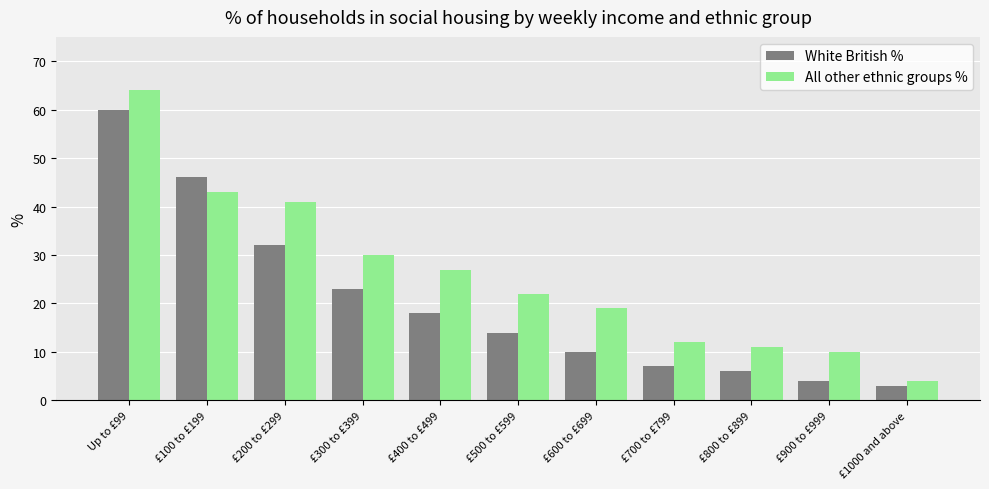

The value of White British % at £300 to £399 is 23. True or false?

True